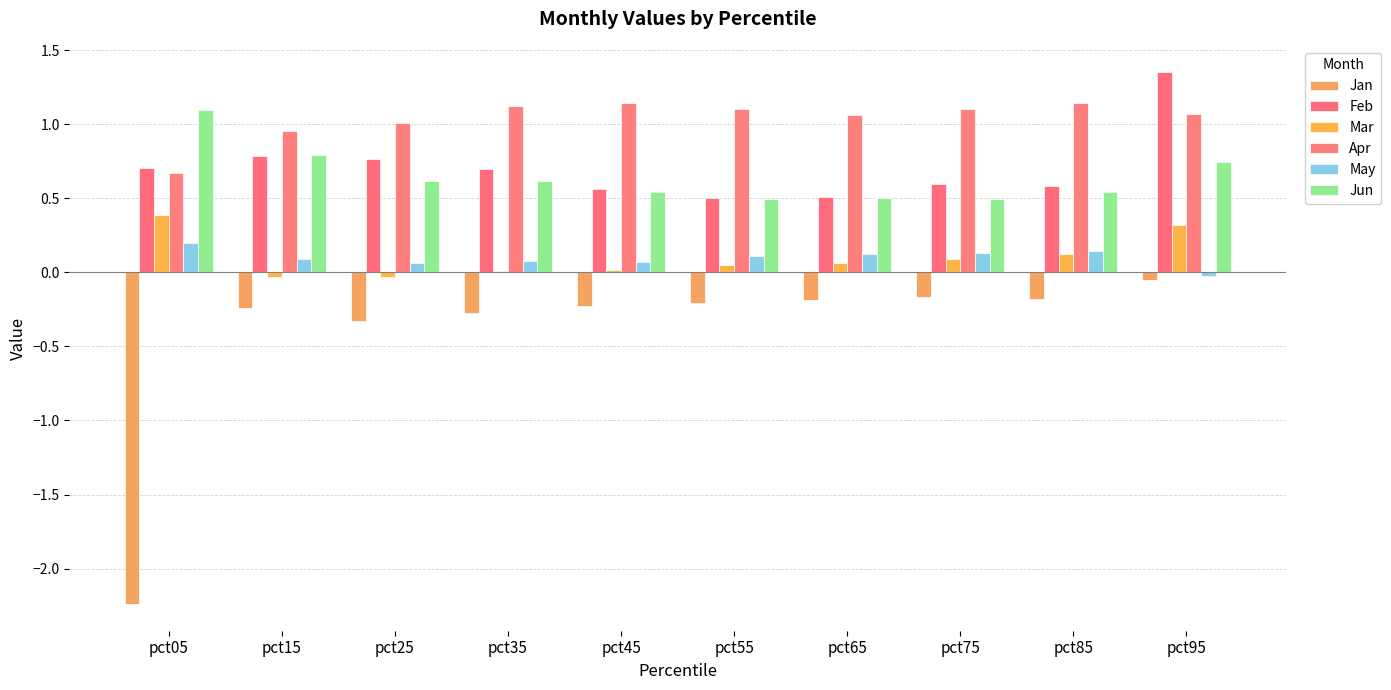

Reading left to right, list all the values displayed in this chart.

Jan: pct05=-2.2	pct15=-0.2	pct25=-0.3	pct35=-0.3	pct45=-0.2	pct55=-0.2	pct65=-0.2	pct75=-0.2	pct85=-0.2	pct95=-0.1
Feb: pct05=0.7	pct15=0.8	pct25=0.8	pct35=0.7	pct45=0.6	pct55=0.5	pct65=0.5	pct75=0.6	pct85=0.6	pct95=1.4
Mar: pct05=0.4	pct15=-0.0	pct25=-0.0	pct35=0.0	pct45=0.0	pct55=0.1	pct65=0.1	pct75=0.1	pct85=0.1	pct95=0.3
Apr: pct05=0.7	pct15=1.0	pct25=1.0	pct35=1.1	pct45=1.1	pct55=1.1	pct65=1.1	pct75=1.1	pct85=1.1	pct95=1.1
May: pct05=0.2	pct15=0.1	pct25=0.1	pct35=0.1	pct45=0.1	pct55=0.1	pct65=0.1	pct75=0.1	pct85=0.1	pct95=-0.0
Jun: pct05=1.1	pct15=0.8	pct25=0.6	pct35=0.6	pct45=0.5	pct55=0.5	pct65=0.5	pct75=0.5	pct85=0.5	pct95=0.7